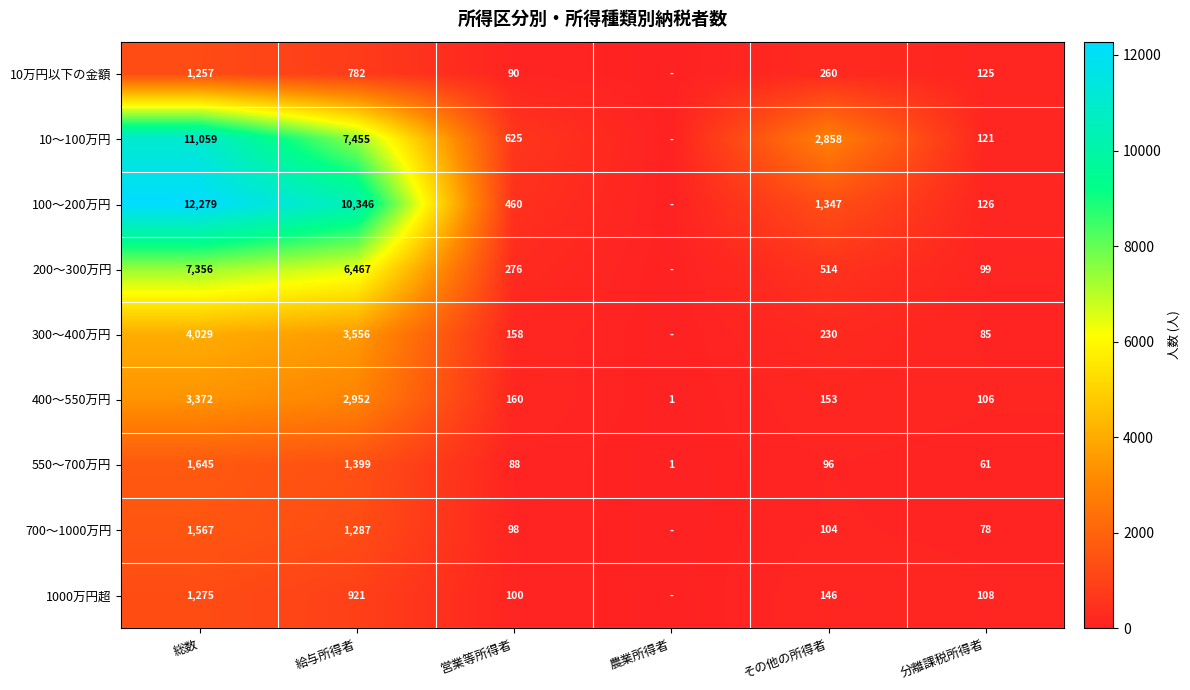

List the series in order of their peak value, lowest first.

10万円以下の金額, 1000万円超, 700〜1000万円, 550〜700万円, 400〜550万円, 300〜400万円, 200〜300万円, 10〜100万円, 100〜200万円